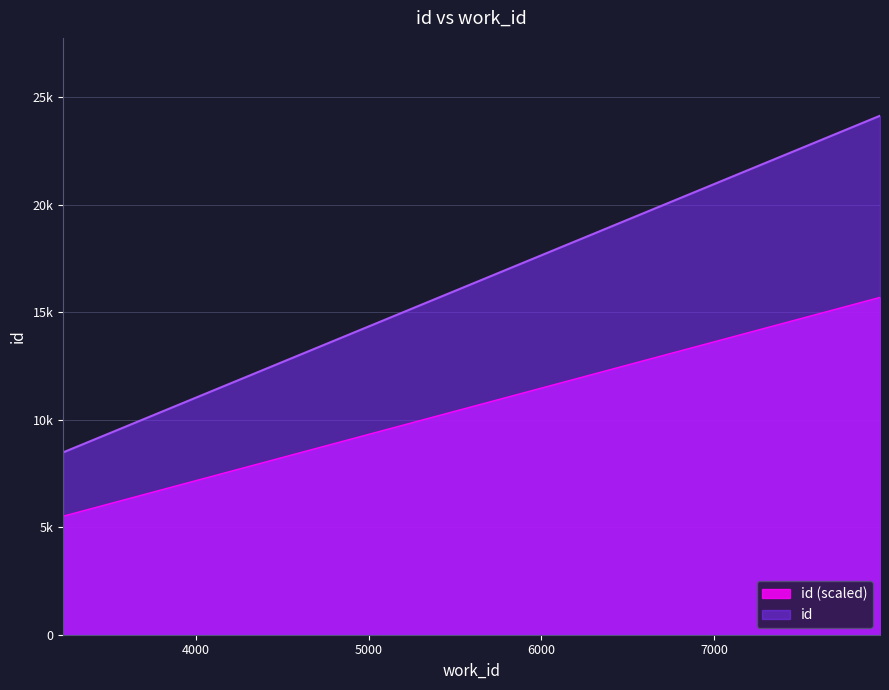

Where does the data first go above 24140?

7959